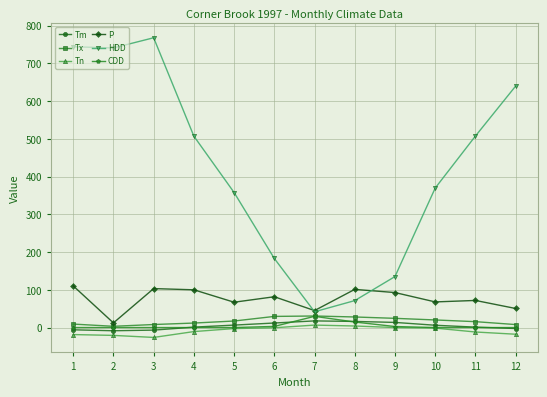

The value of Tx at 2 is 3.3. True or false?

True